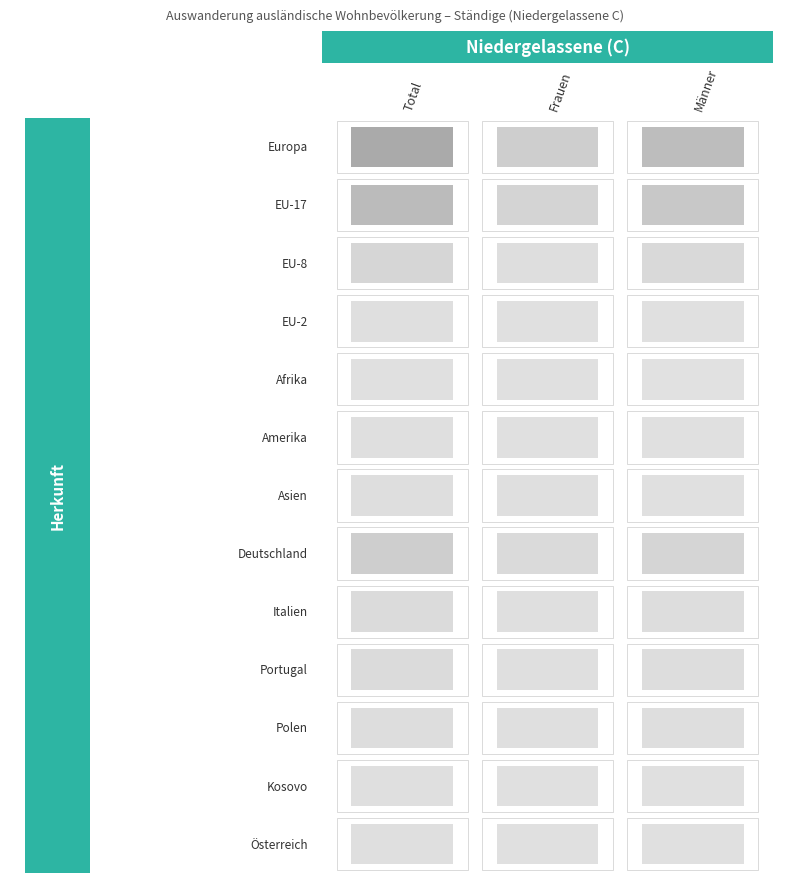

How many values in the Polen series are below 16?

1